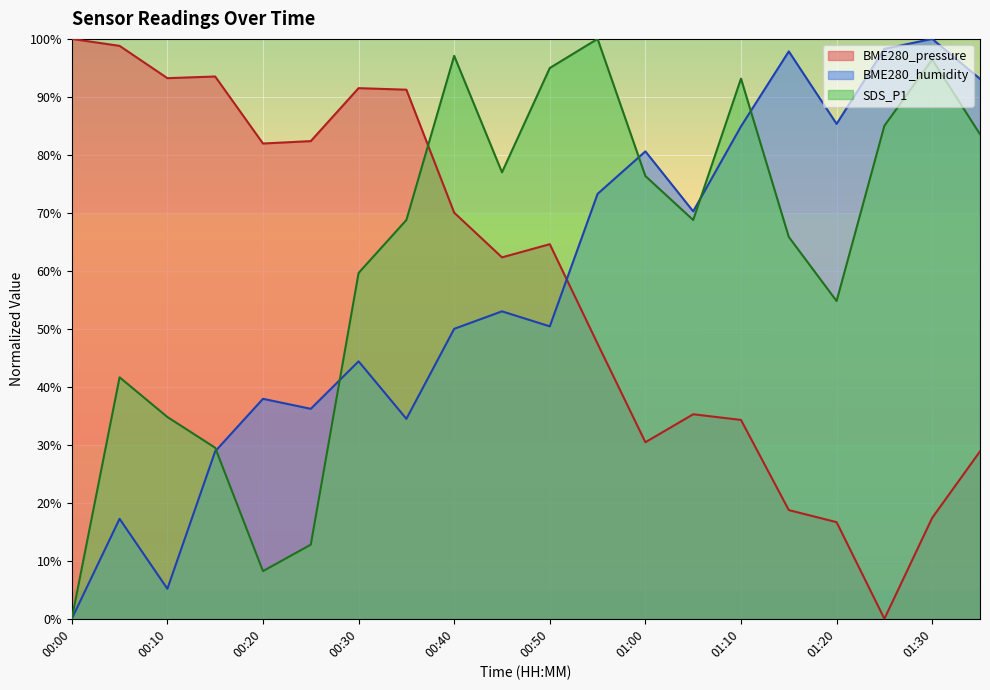

The BME280_pressure series shows 151.5 at 00:15. True or false?

False